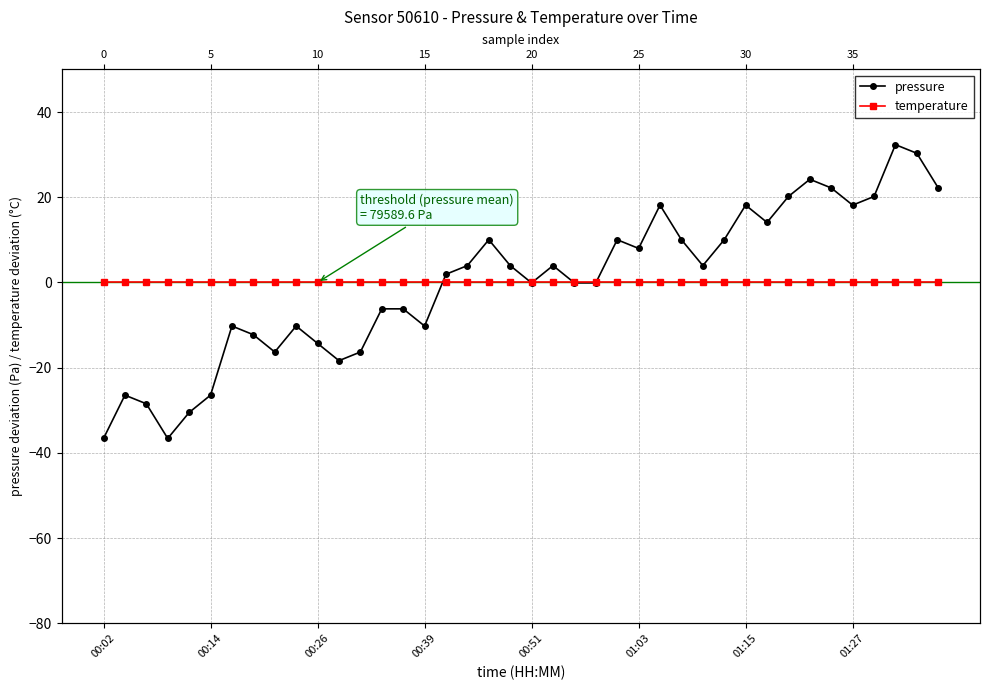

What is the greatest value displayed?

32.3